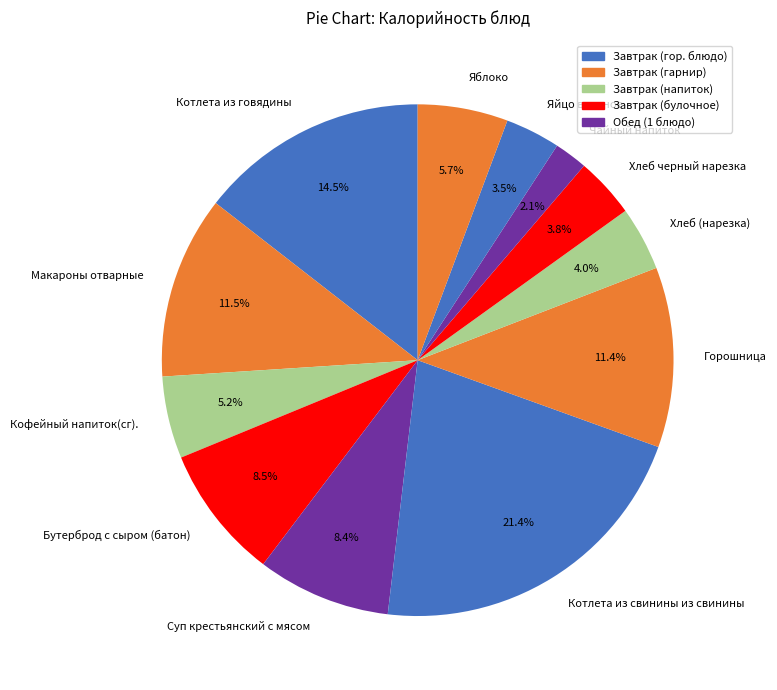

Approximately how many times larger is the value at Чайный напиток compared to Котлета из говядины?

0.1